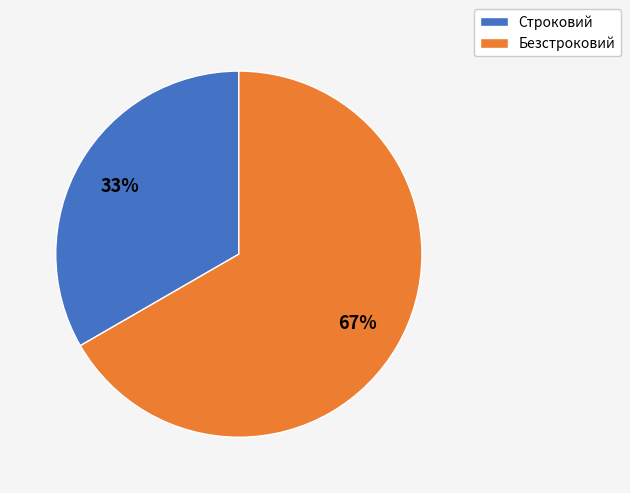

To the nearest percent, what percentage of the pie is Безстроковий?

67%